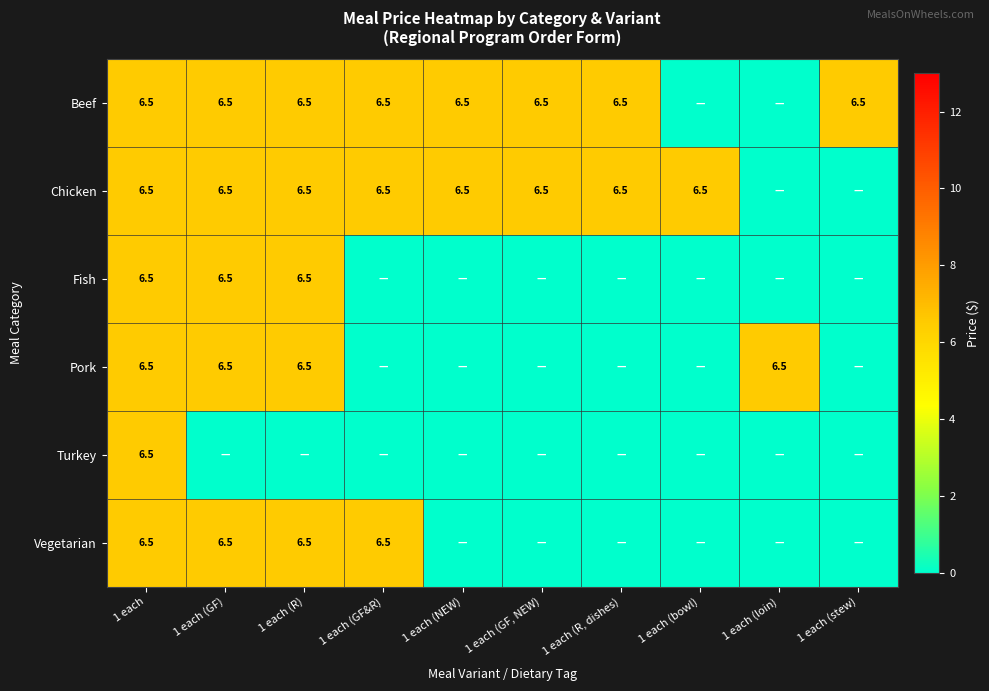

At how many categories does at least one series exceed 5?

10